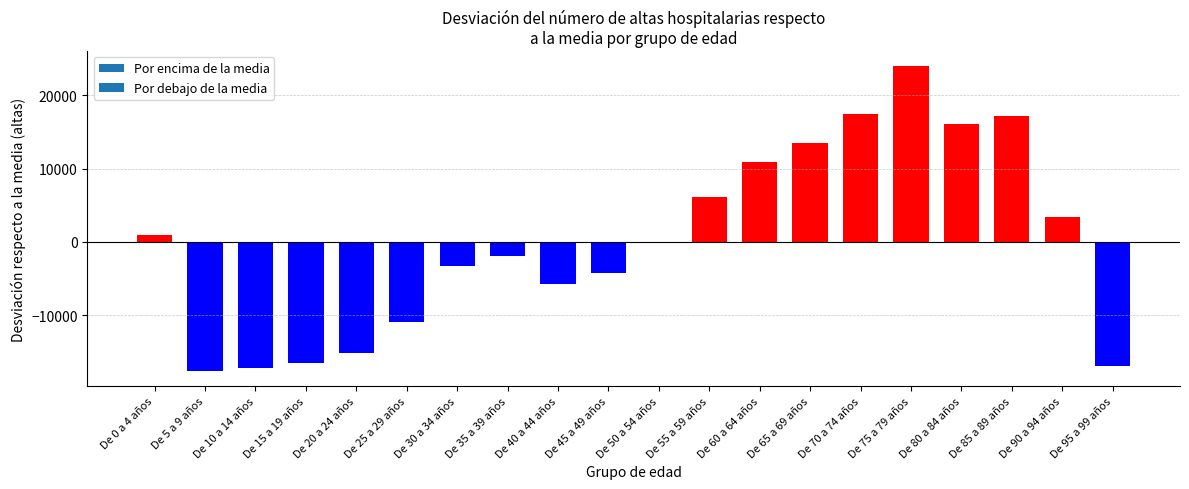

What is the sum of the values at De 75 a 79 años and De 80 a 84 años?

40029.8